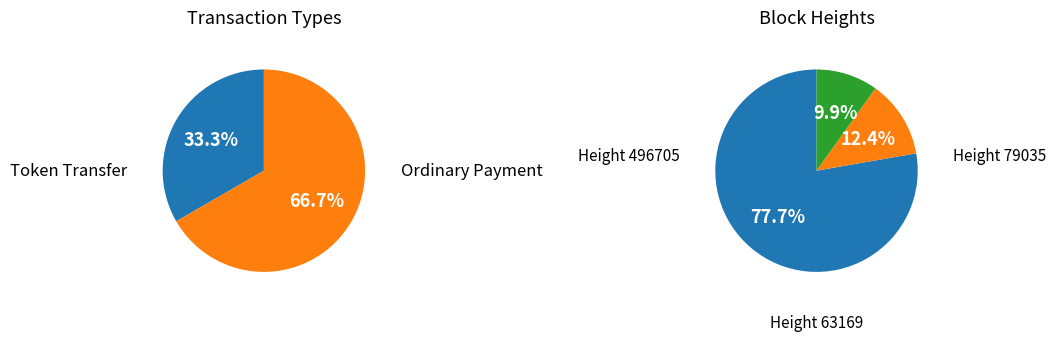

Is it true that 496705 is 86% of the pie?

False